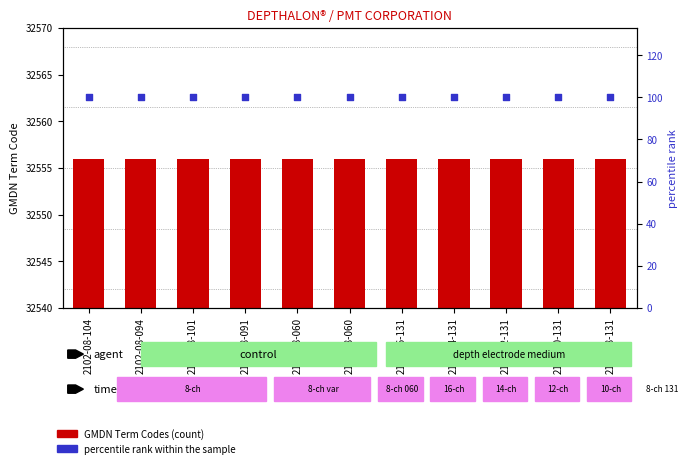

At which category is the sum across all series the highest?

2102-08-104